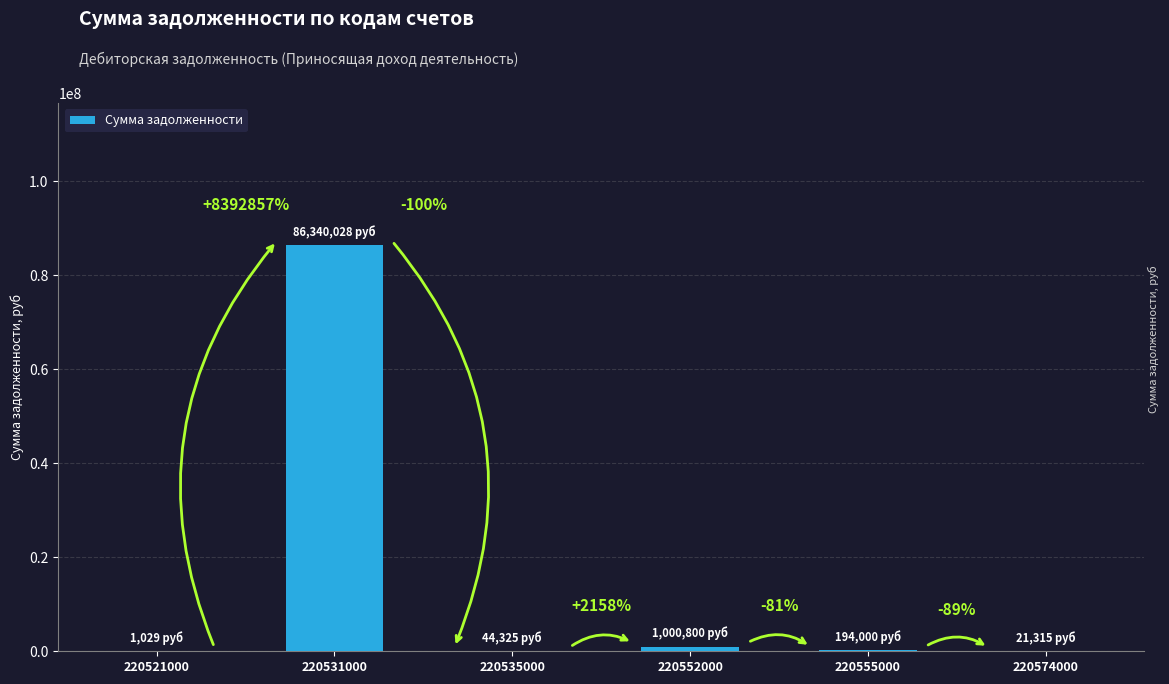

What is the value of the 2nd bar from the left?

86340027.9